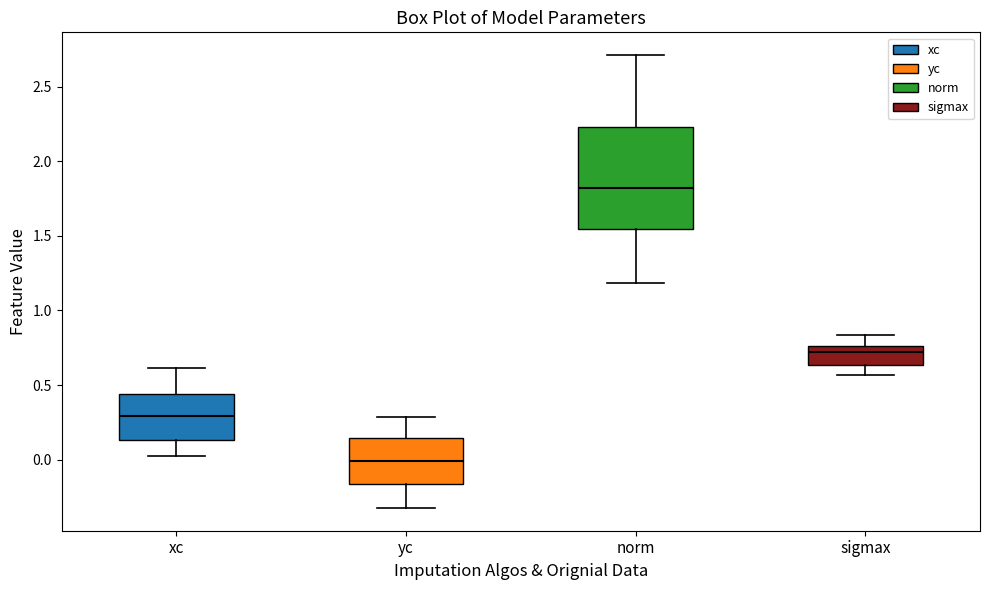

Reading left to right, read every box against the y-axis: the position of its median line, the range the box covers, and the ends of its whiskers. The values are not printed on the chart, so give them approximately, as read against the axis.

xc: median 0.30, box 0.15 to 0.45, whiskers 0.00 to 0.60
yc: median 0.00, box -0.15 to 0.15, whiskers -0.35 to 0.30
norm: median 1.80, box 1.55 to 2.25, whiskers 1.20 to 2.70
sigmax: median 0.70, box 0.65 to 0.75, whiskers 0.55 to 0.85